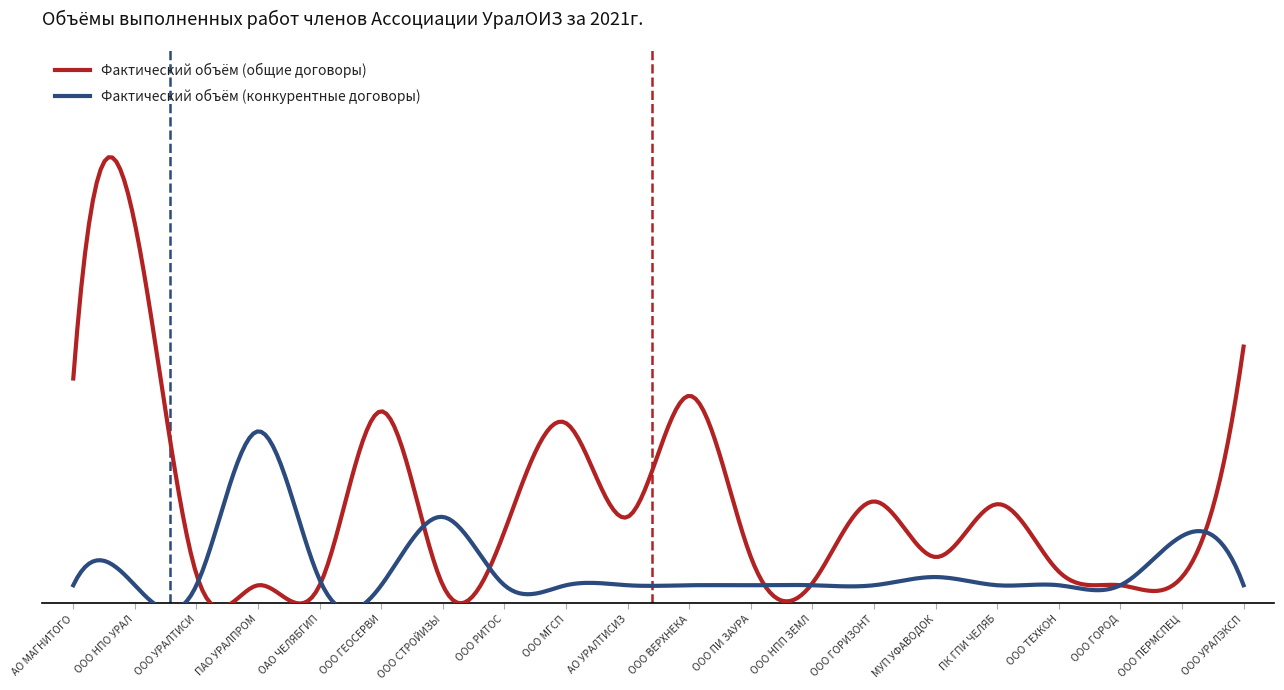

What is the spread (max minus min) of values at ООО МГСП?

17.8